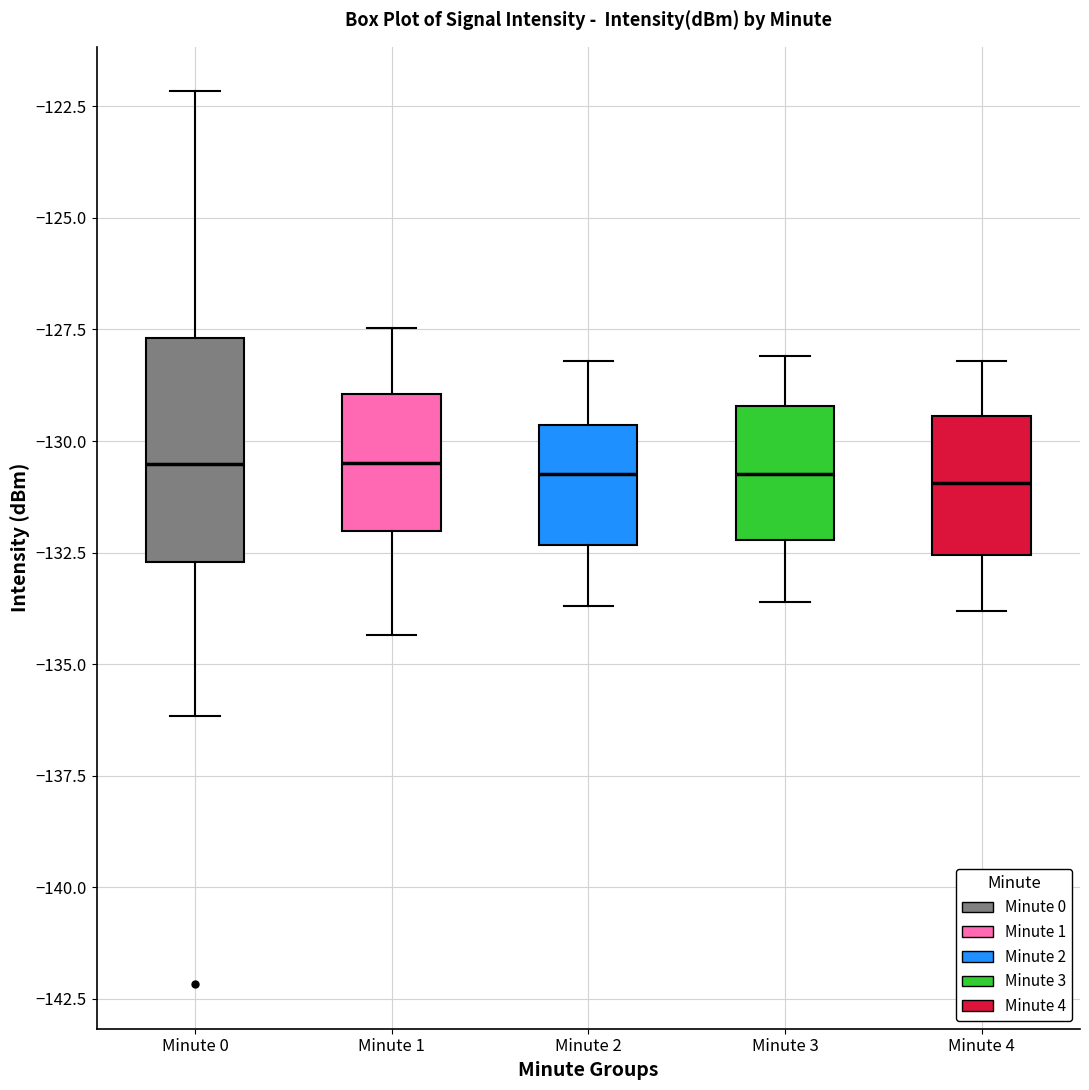

Reading left to right, transcribe this box plot: for each box, give where its median line is, the range the box spans, and where its two whiskers end, as read against the y-axis. The values are not printed on the chart, so give them approximately, as read against the axis.

Minute 0: median -130.5, box -132.5 to -127.5, whiskers -136.0 to -122.0
Minute 1: median -130.5, box -132.0 to -129.0, whiskers -134.5 to -127.5
Minute 2: median -130.5, box -132.5 to -129.5, whiskers -133.5 to -128.0
Minute 3: median -130.5, box -132.0 to -129.0, whiskers -133.5 to -128.0
Minute 4: median -131.0, box -132.5 to -129.5, whiskers -134.0 to -128.0